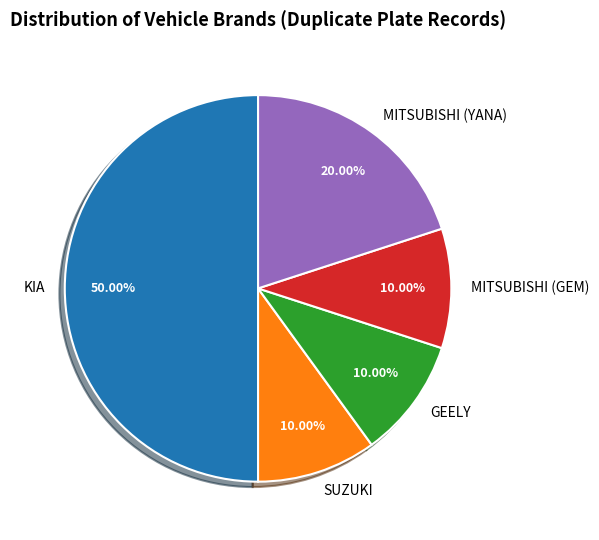

True or false: MITSUBISHI (GEM) accounts for 1% of the total.

False